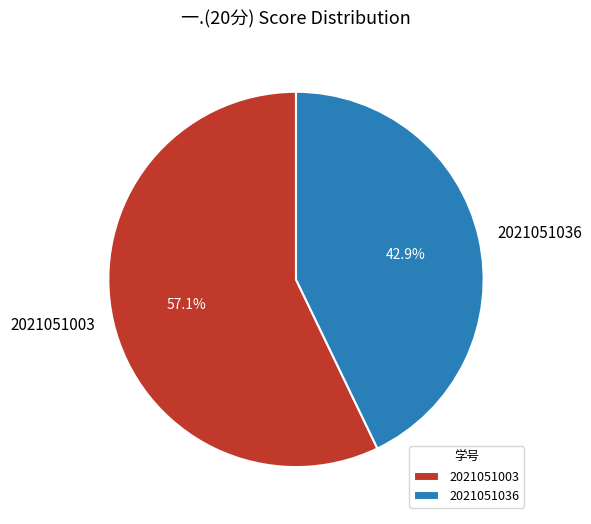

What percentage is the 2021051003 slice, to the nearest percent?

57%